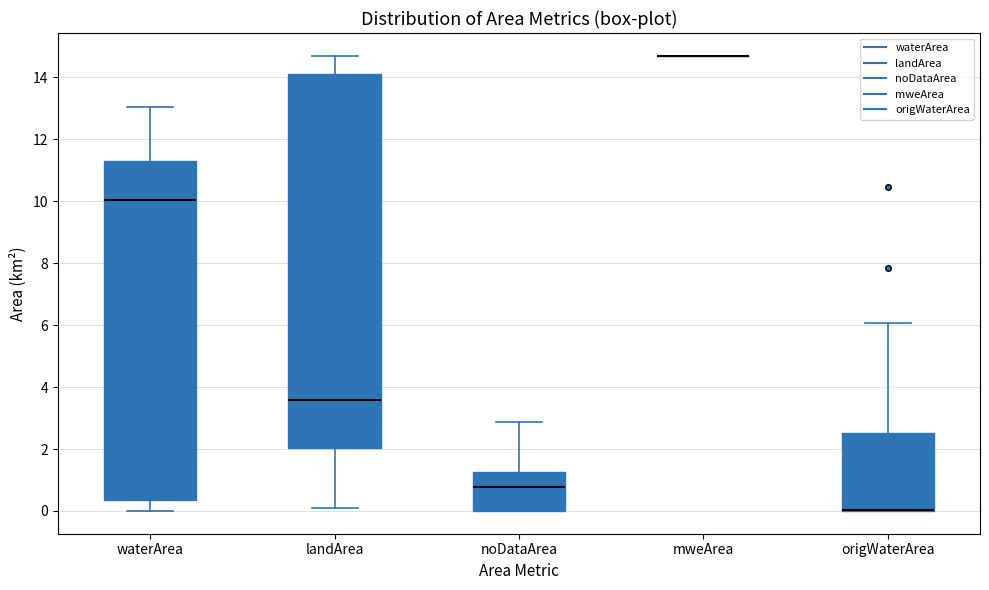

Reading left to right, read every box against the y-axis: the position of its median line, the range the box covers, and the ends of its whiskers. The values are not printed on the chart, so give them approximately, as read against the axis.

waterArea: median 10.0, box 0.4 to 11.4, whiskers 0.0 to 13.0
landArea: median 3.6, box 2.0 to 14.2, whiskers 0.2 to 14.6
noDataArea: median 0.8, box 0.0 to 1.2, whiskers 0.0 to 2.8
mweArea: box collapsed to a line at 14.8, whiskers 14.8 to 14.8
origWaterArea: median 0.0 (drawn on the box's lower edge), box 0.0 to 2.6, whiskers 0.0 to 6.0